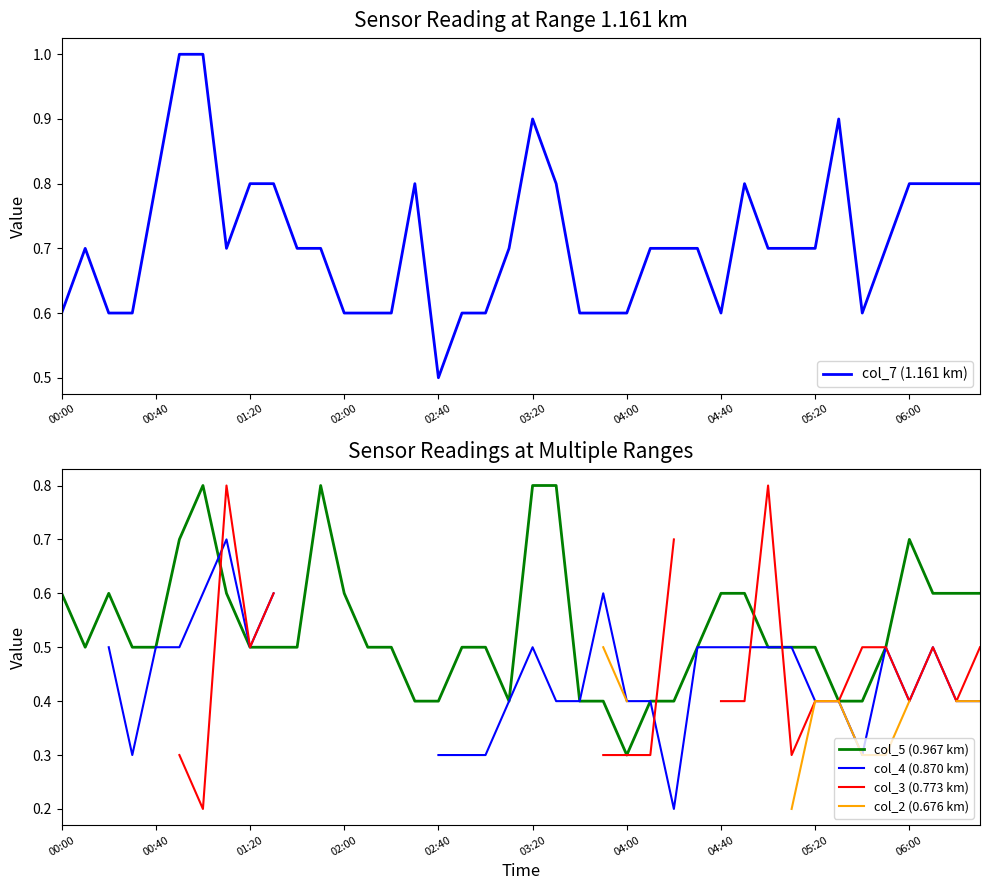

At which label is col_7 (1.161 km) closest to 0?

02:40